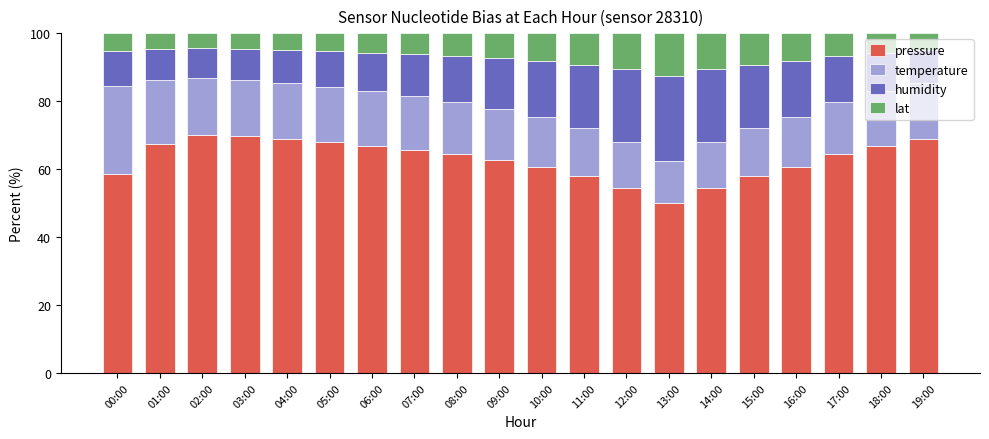

What is the difference between the maximum and second lowest values in the pressure series?

15.6